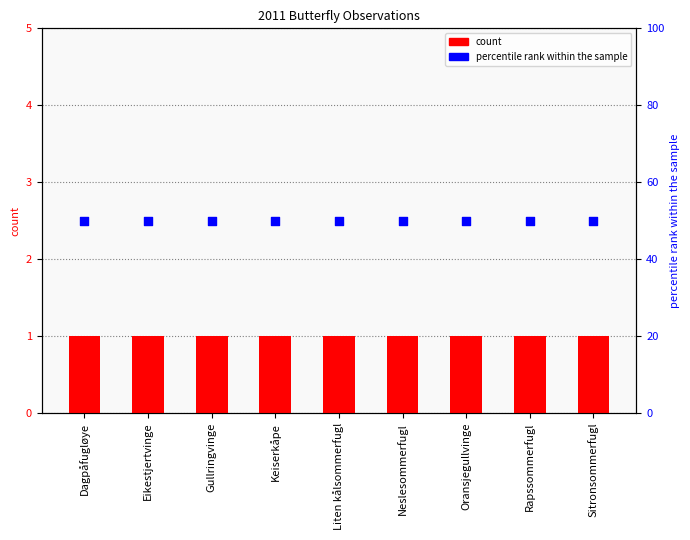

What is the total value across all series at Oransjegullvinge?

51